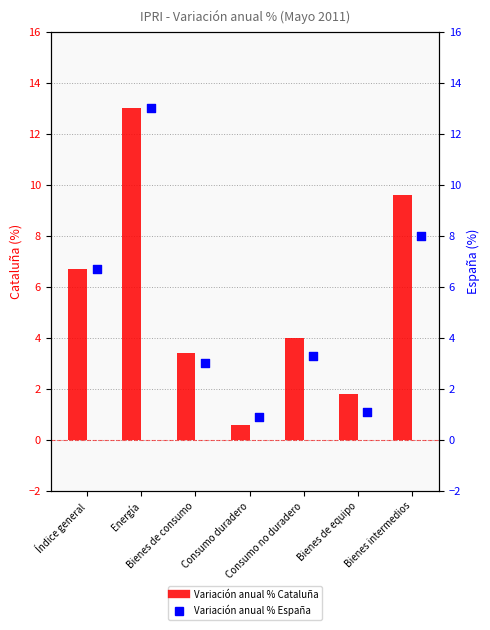

What is the total value across all series at Bienes de consumo?

6.4